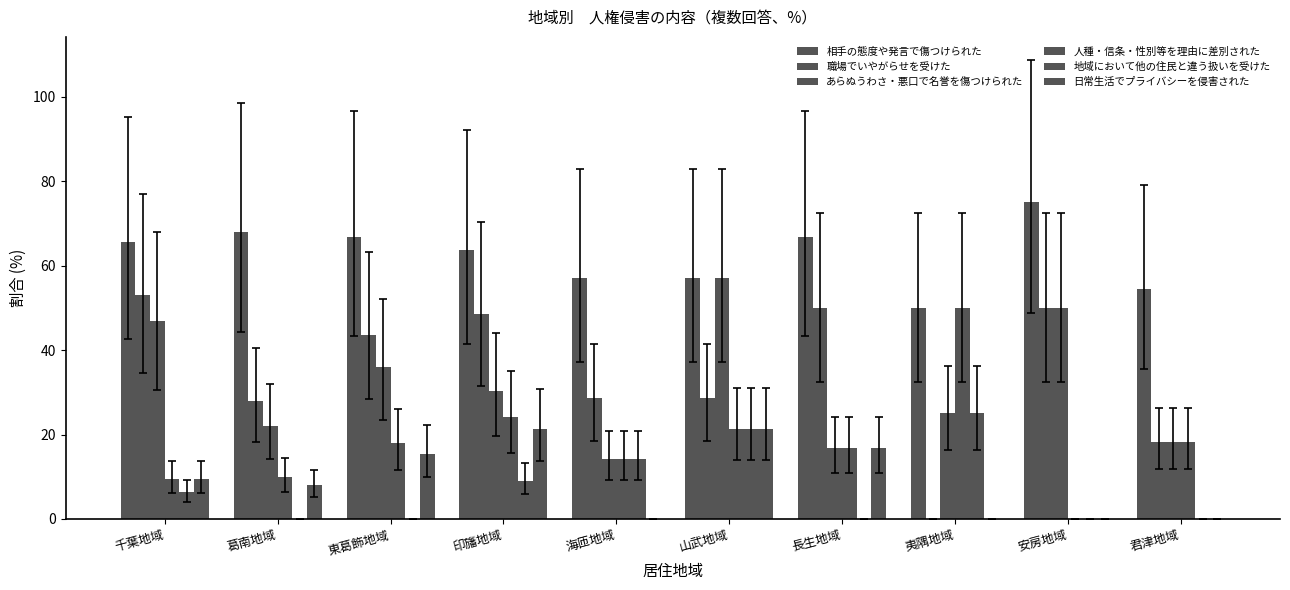

How many values in 職場でいやがらせを受けた are above zero?

9